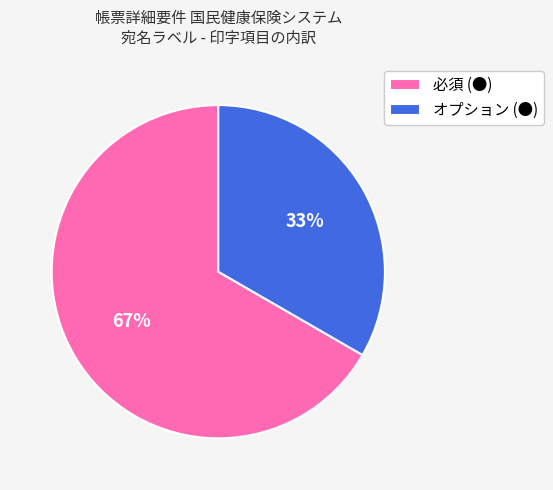

Do 必須 (●) and オプション (●) together represent more than half of the pie?

Yes